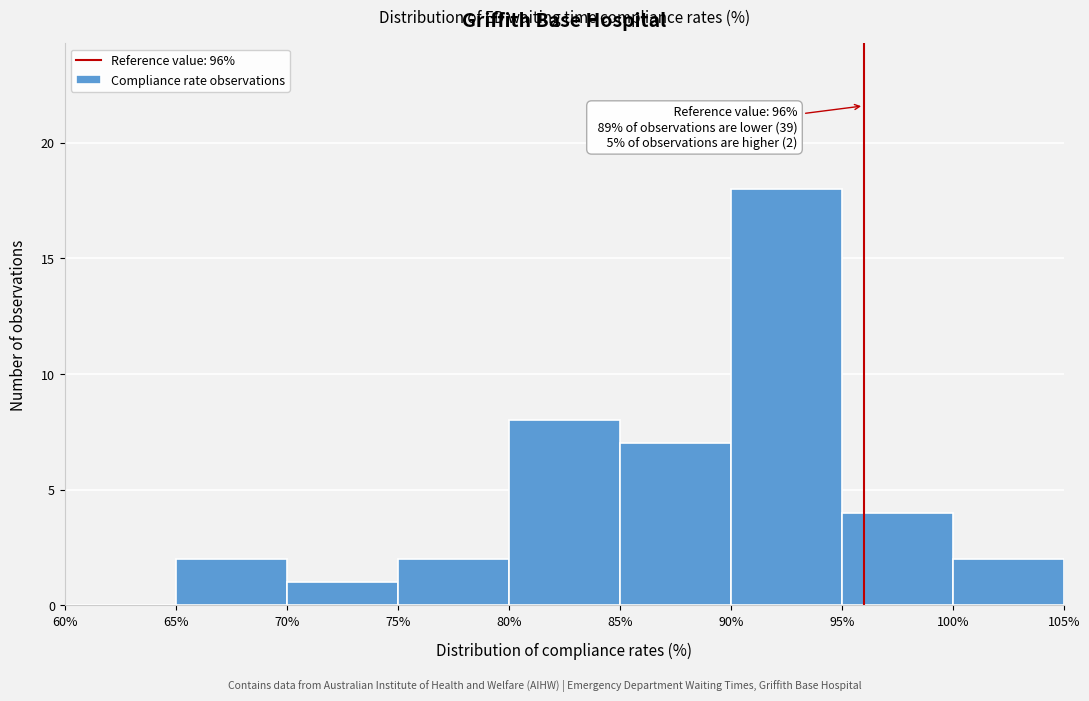

Over which range of the x-axis is the bar tallest?

90% to 95%